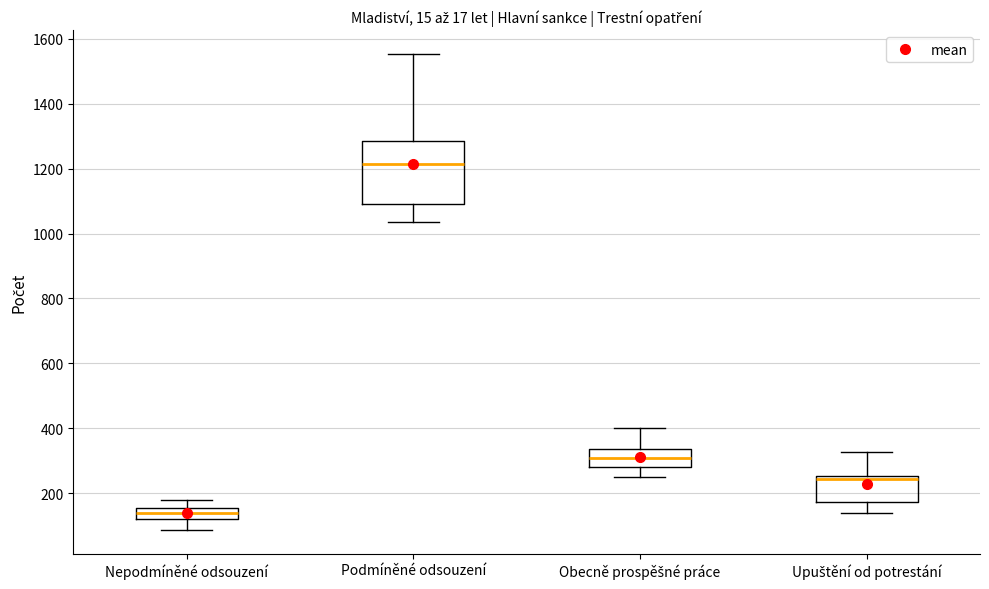

Comparing the boxes themselves (not the whiskers), which one is the tallest?

Podmíněné odsouzení